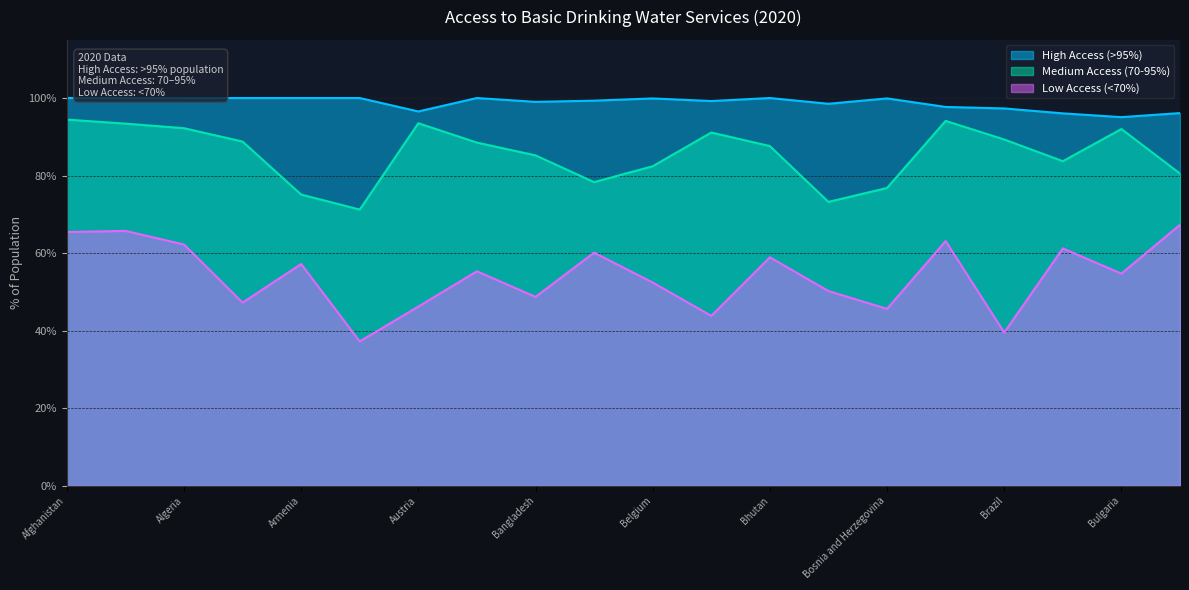

List the labels in order of Low Access (<70%) value, largest first.

Burkina Faso, Albania, Afghanistan, Botswana, Algeria, Brunei, Belarus, Bhutan, Armenia, Azerbaijan, Bulgaria, Belgium, Bolivia, Bangladesh, Angola, Austria, Bosnia and Herzegovina, Benin, Brazil, Australia